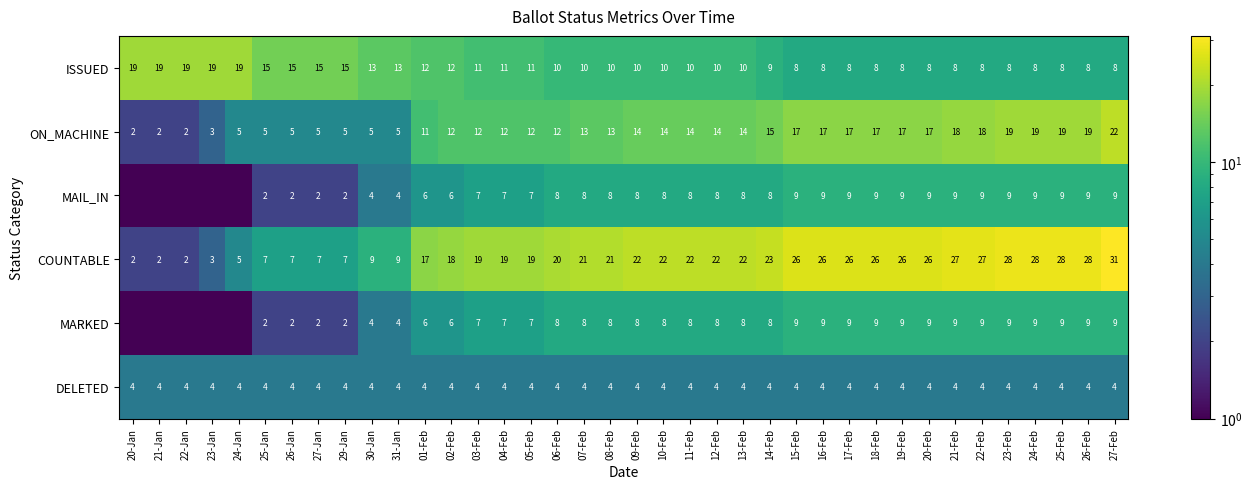

Is the value of ISSUED at 24-Jan greater than the value of MAIL_IN at 30-Jan?

Yes